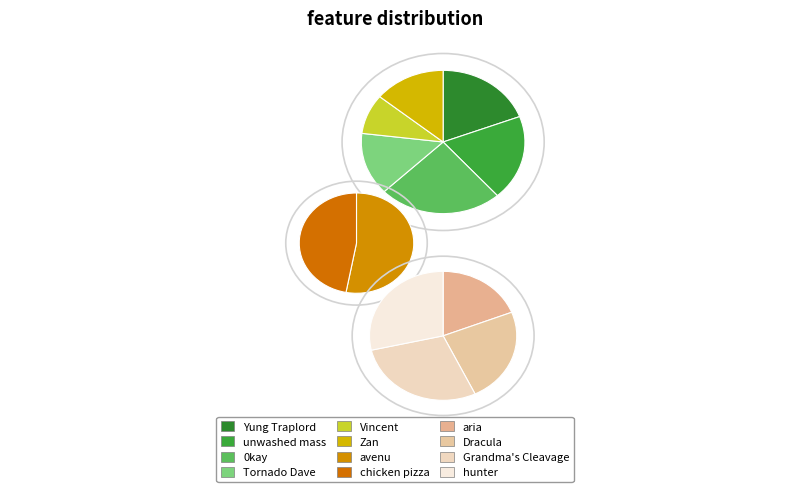

Rank the categories by value from highest to lowest.

0kay, Yung Traplord, unwashed mass, Tornado Dave, Zan, avenu, chicken pizza, Vincent, Grandma's Cleavage, hunter, Dracula, aria